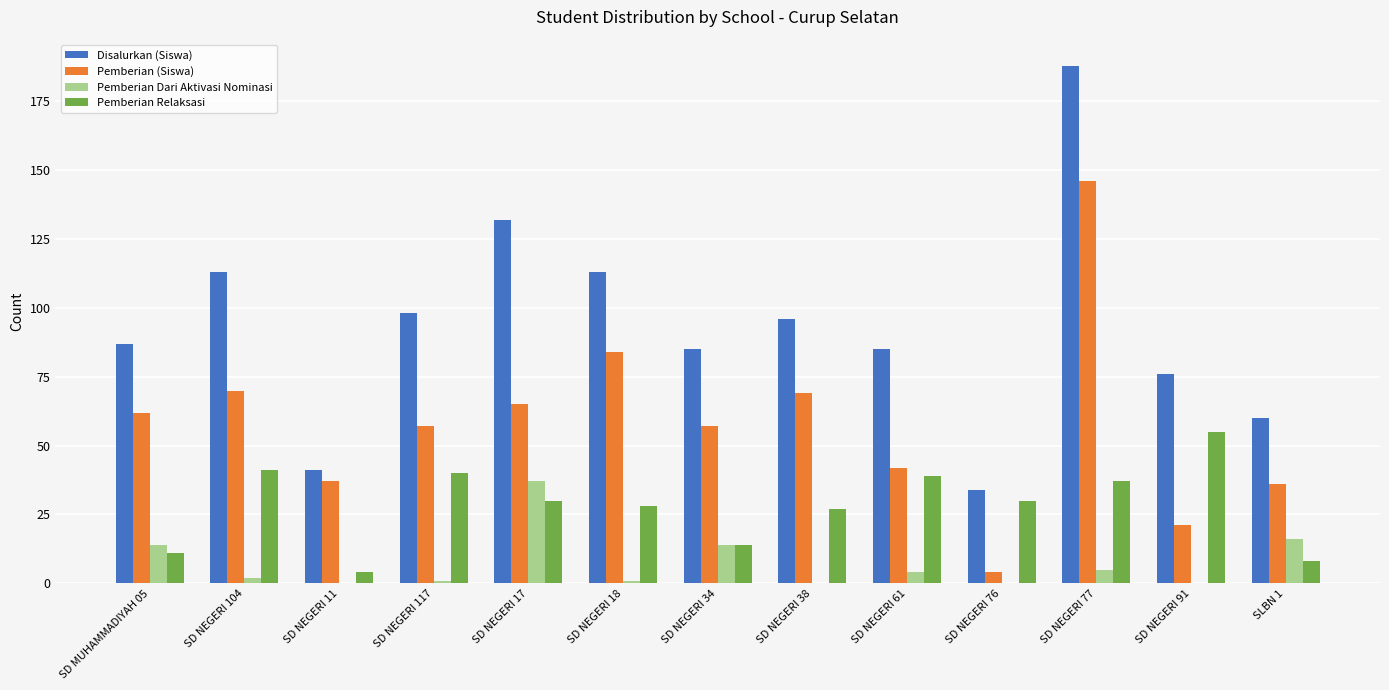

At which label does Disalurkan (Siswa) reach its peak?

SD NEGERI 77